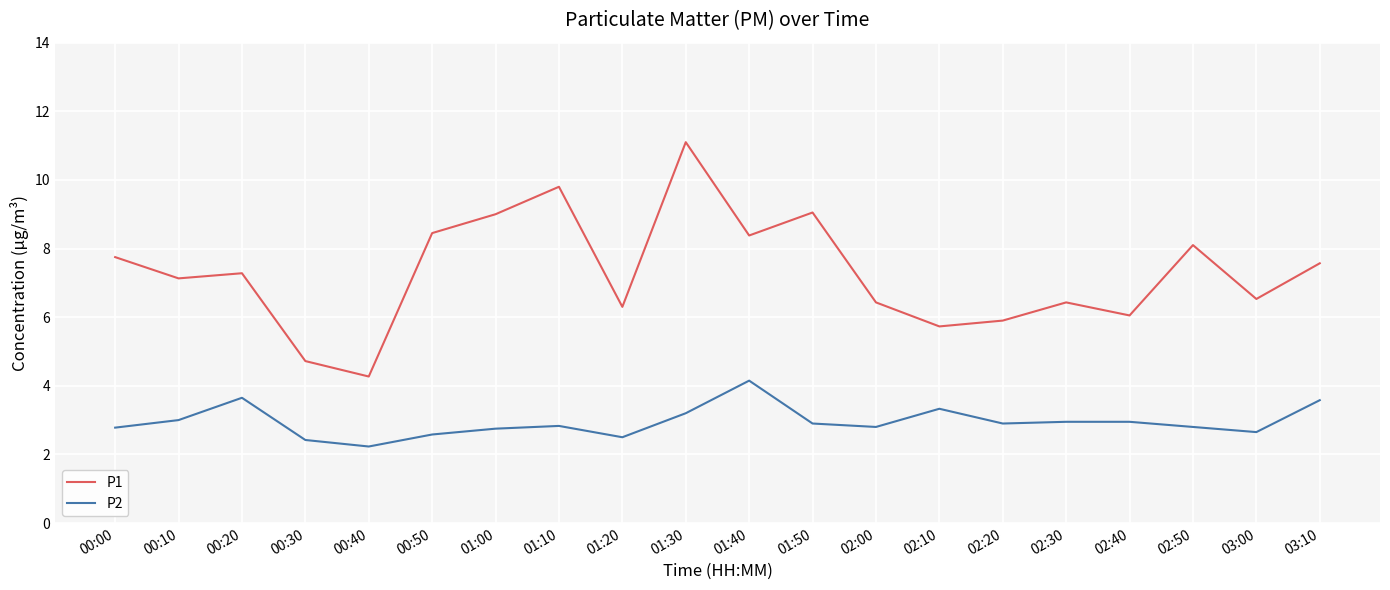

How many lines are shown in the chart?

2